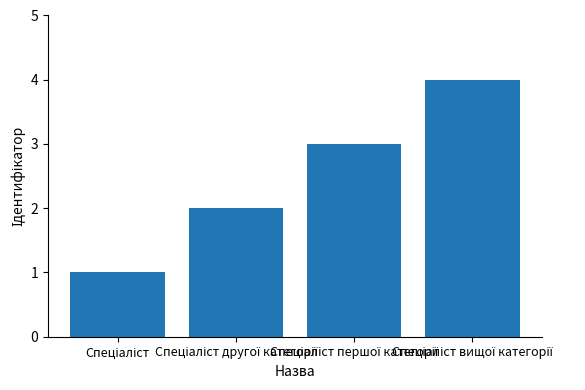

Are the bars horizontal?

No